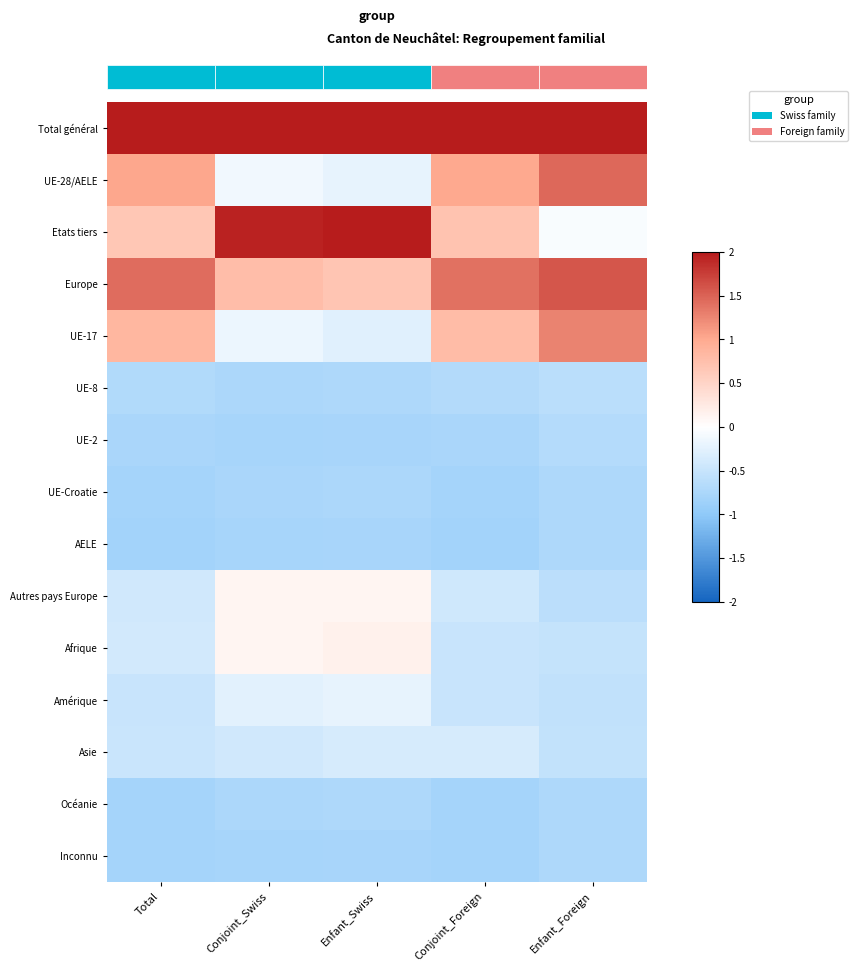

At how many categories does at least one series exceed 0?

5